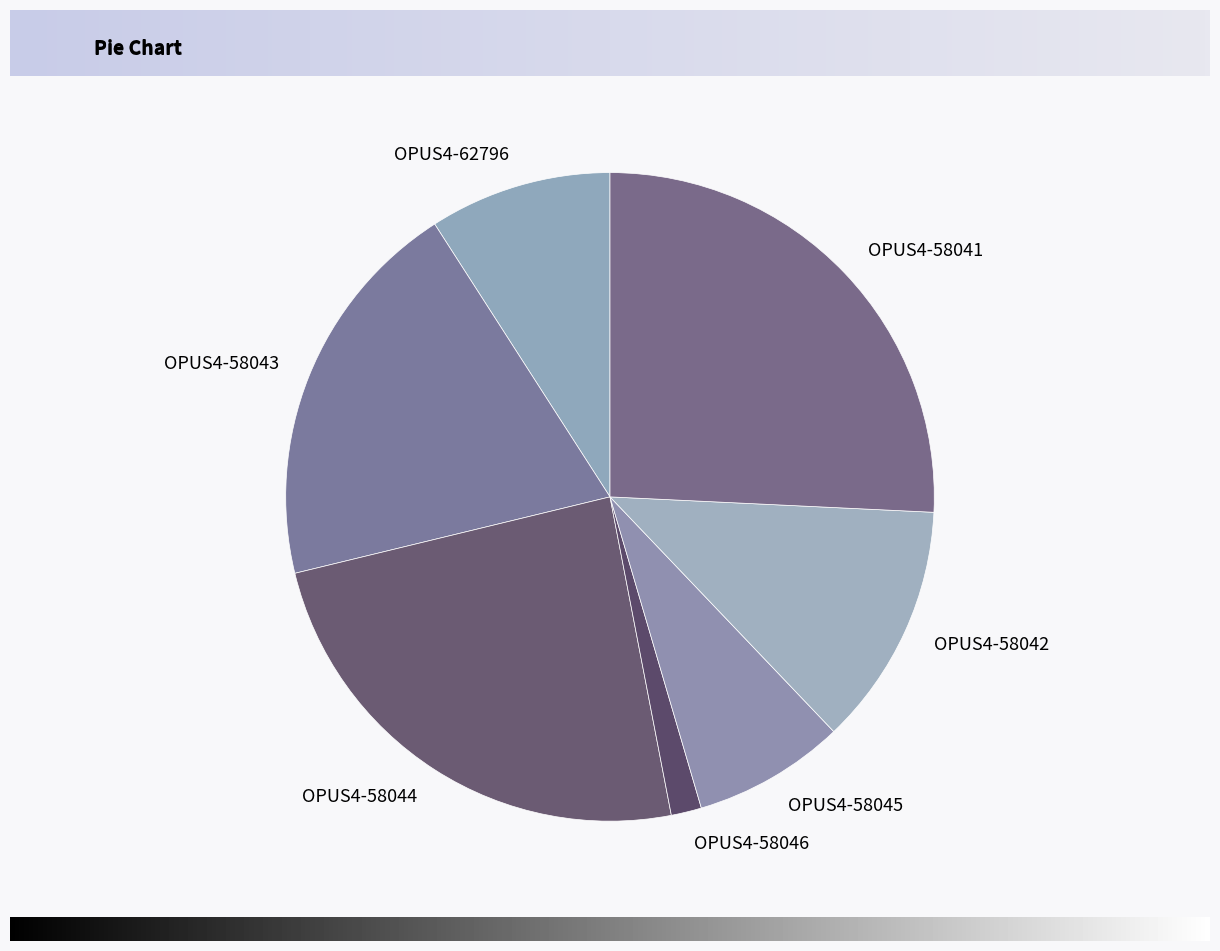

Rank the categories by value from lowest to highest.

OPUS4-58046, OPUS4-58045, OPUS4-62796, OPUS4-58042, OPUS4-58043, OPUS4-58044, OPUS4-58041